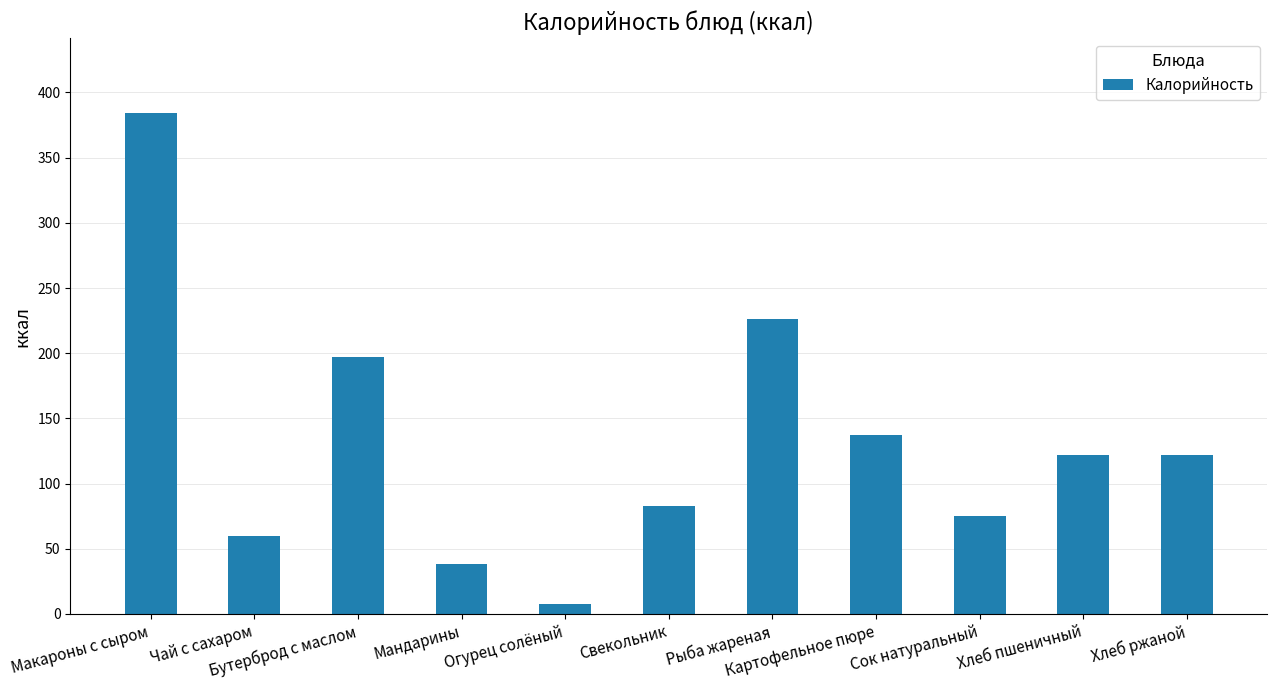

What is the difference between the values at Чай с сахаром and Огурец солёный?

52